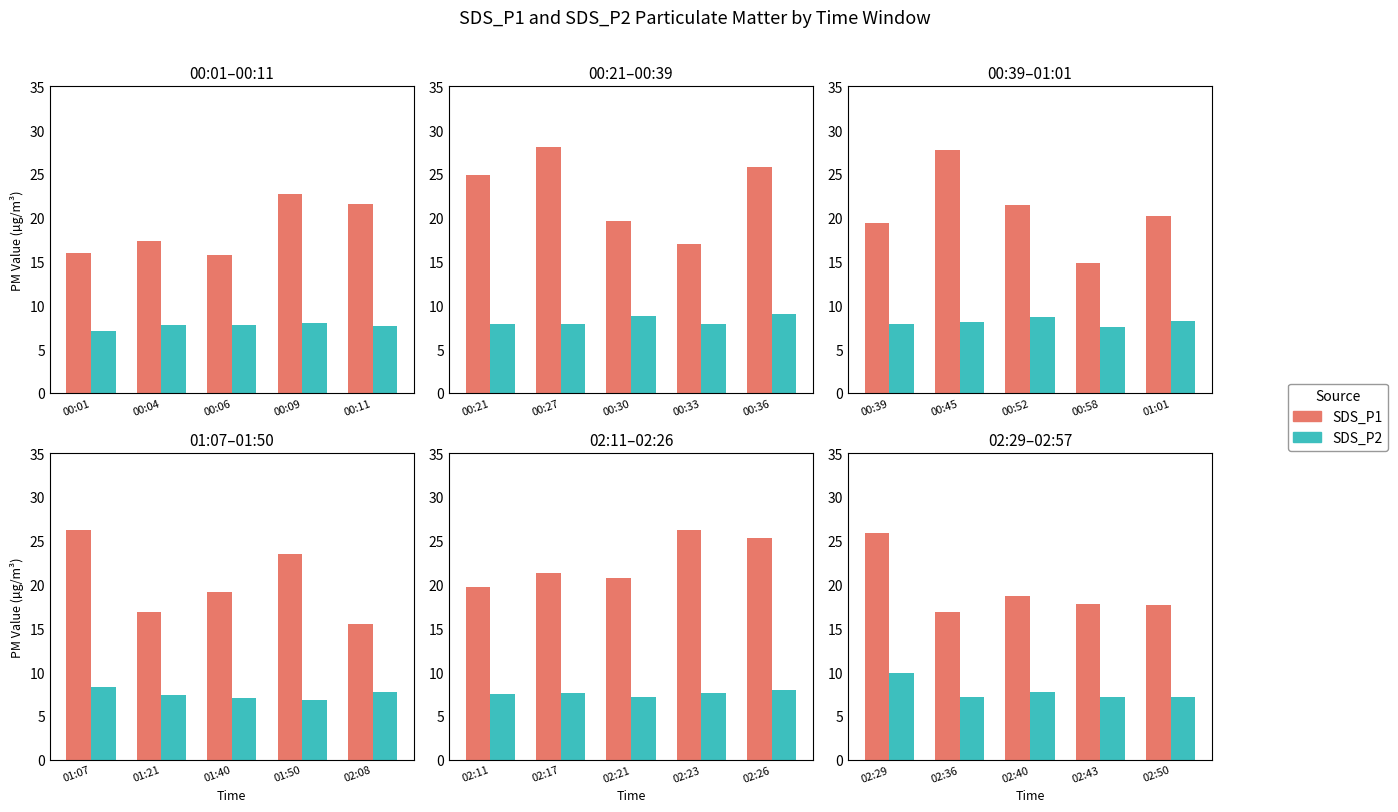

The value of SDS_P1 at 02:50 is 8.8. True or false?

False